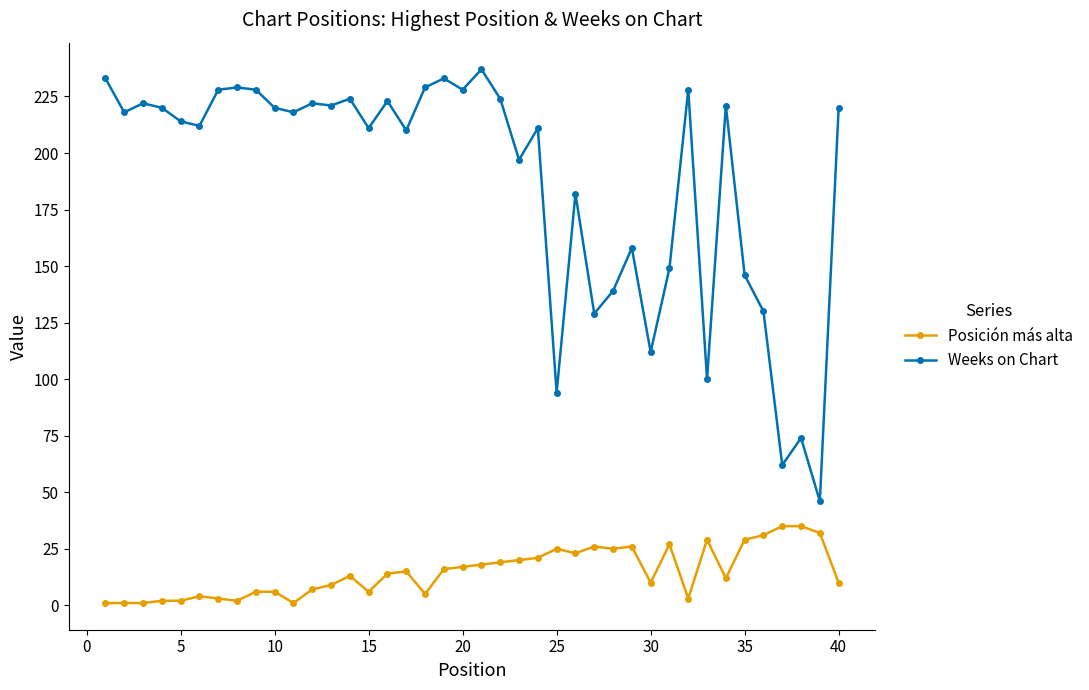

True or false: Weeks on Chart and Posición más alta cross at least once.

False